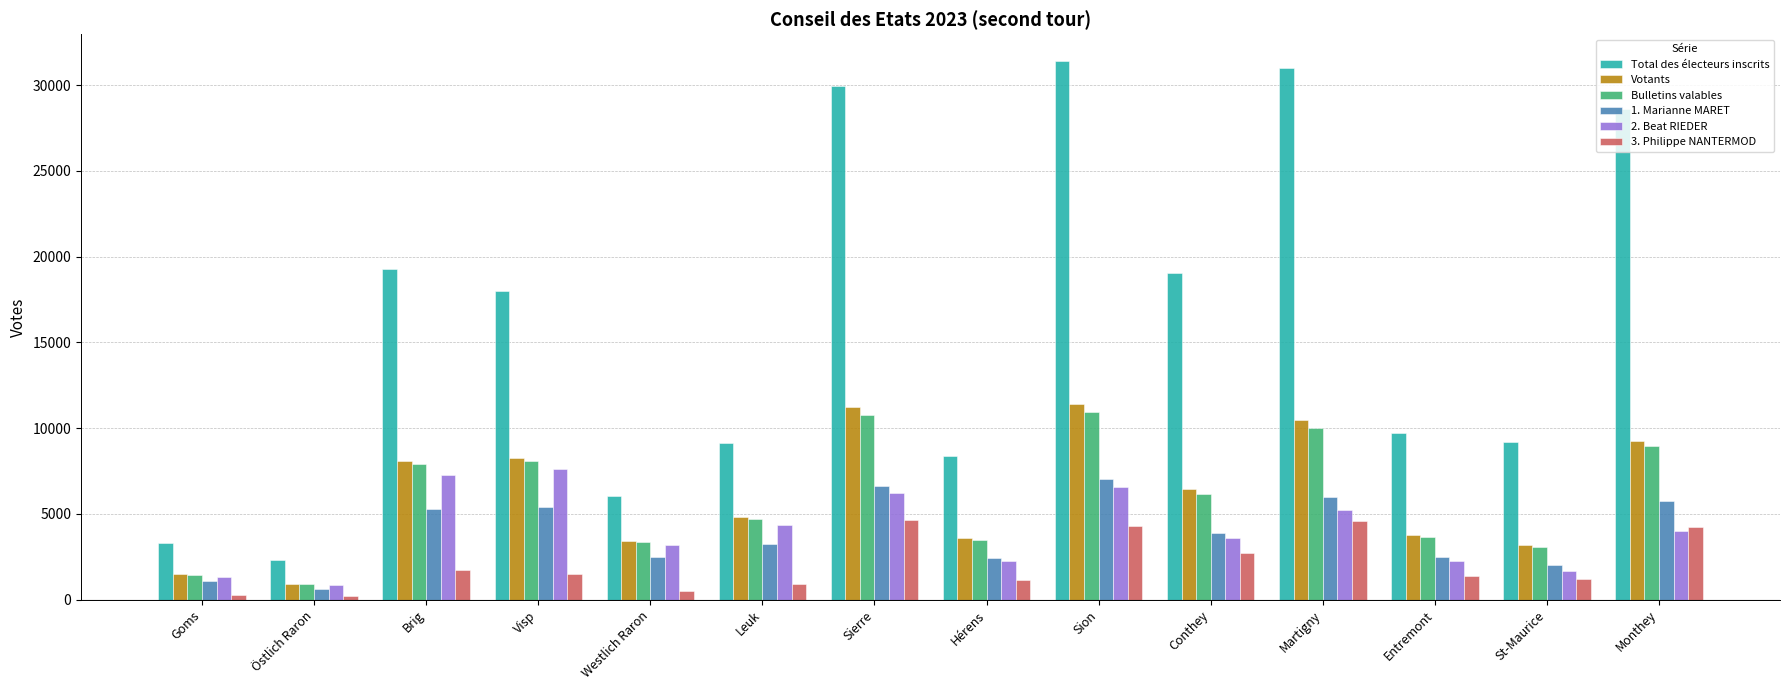

What is the spread (max minus min) of values at Conthey?

16335